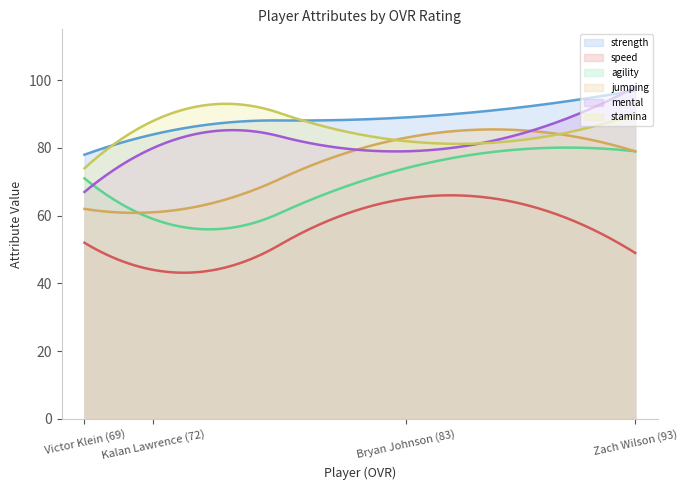

Count the strength values in the range 84 to 97.

3